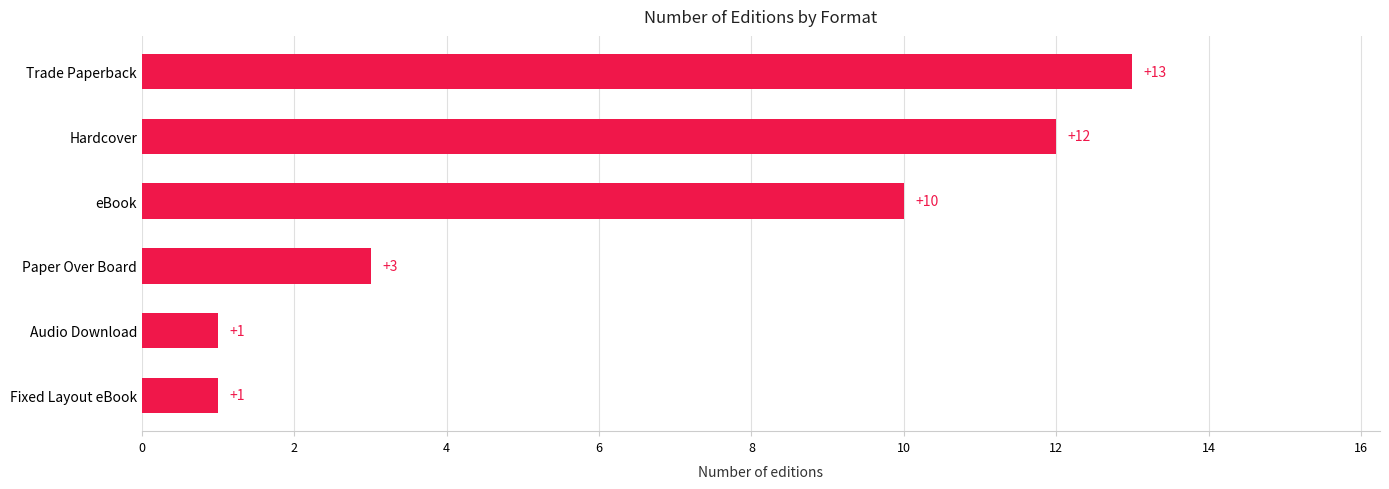

What is the difference between the maximum and minimum values?

12